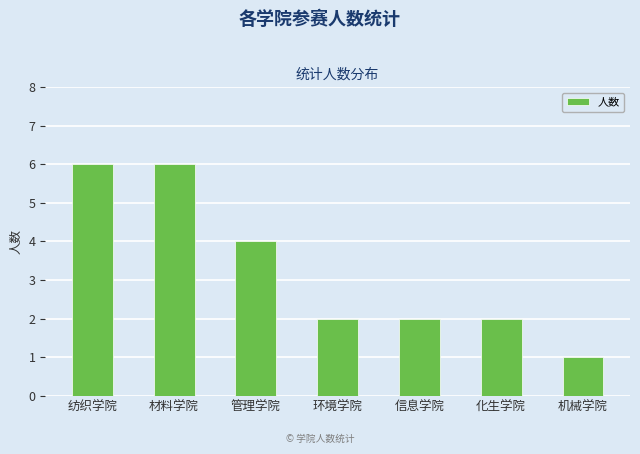

What is the sum of the values at 环境学院 and 化生学院?

4